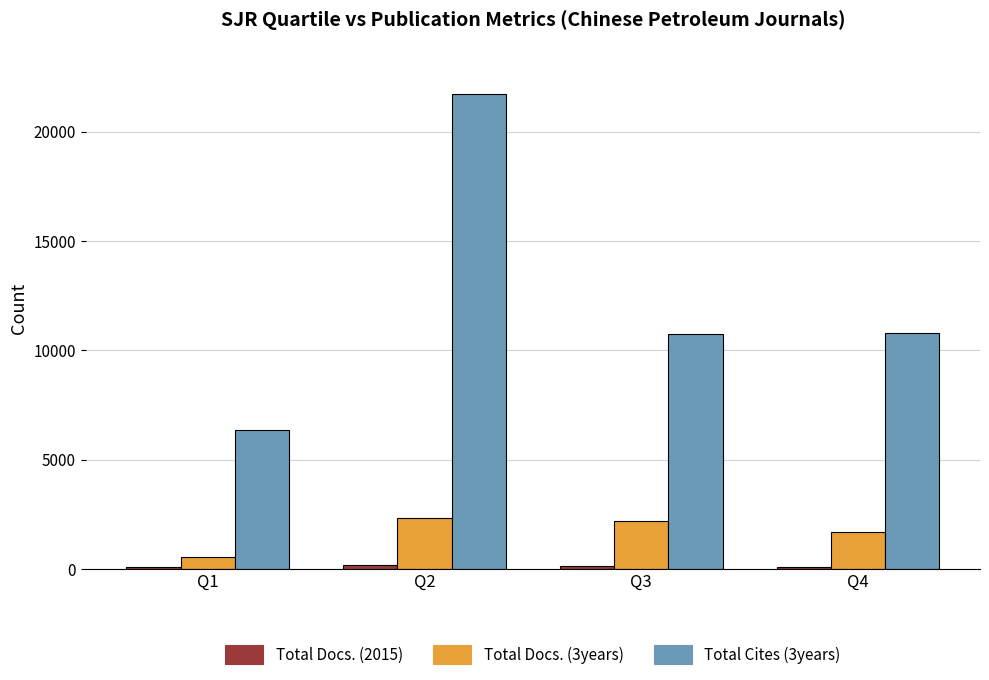

Where does the Total Docs. (3years) series first go above 2179?

Q2